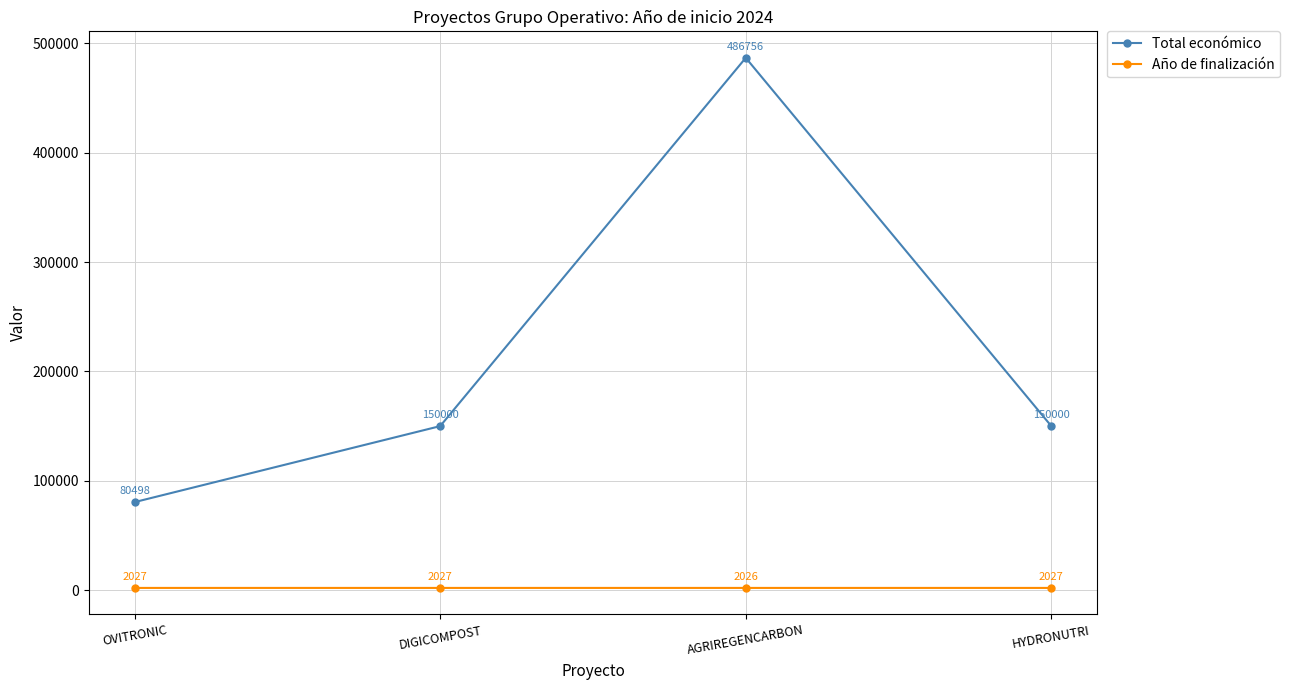

What is the average value of the Total económico series?

216814